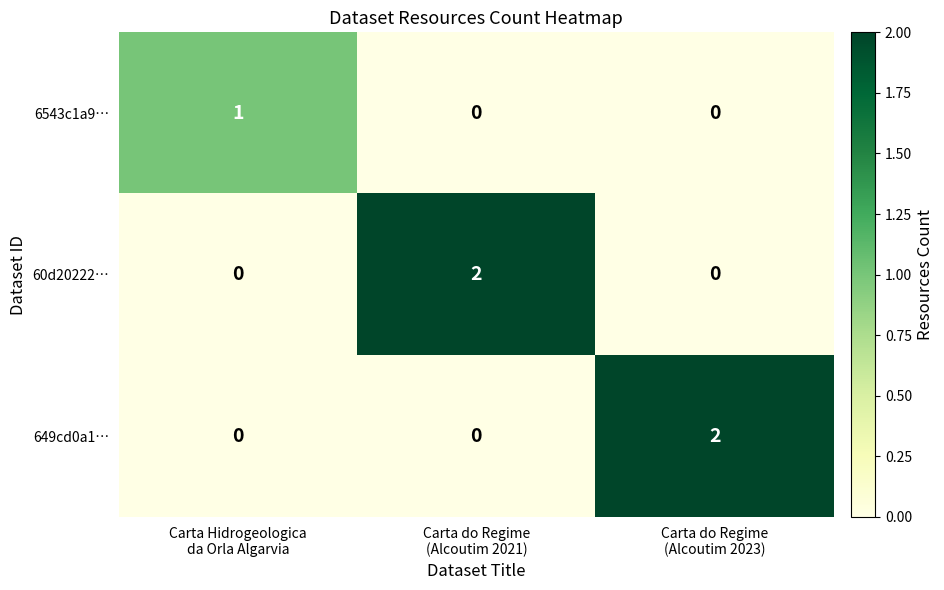

What is the spread (max minus min) of values at Carta do Regime
(Alcoutim 2023)?

2